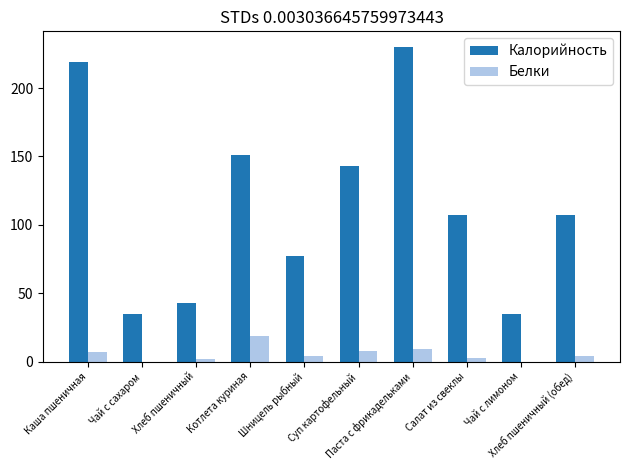

How many categories are shown in the chart?

10